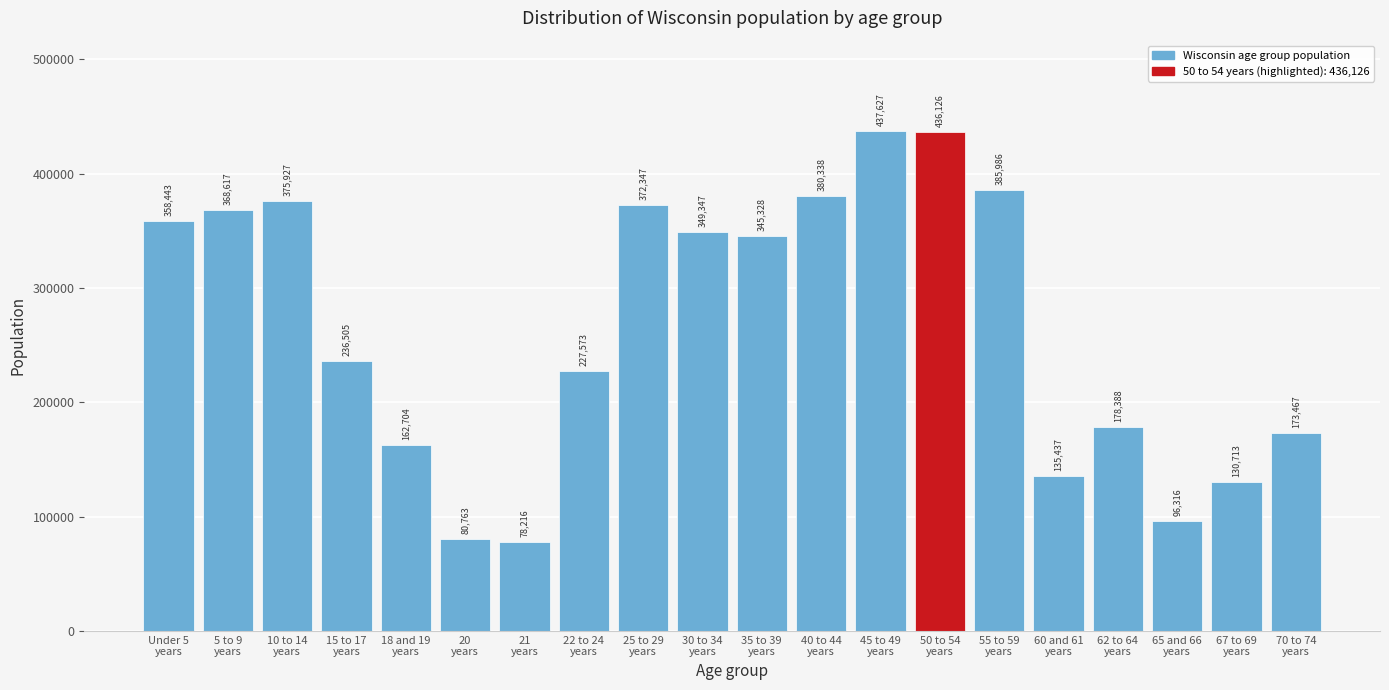

Reading left to right, list all the values displayed in this chart.

358443	368617	375927	236505	162704	80763	78216	227573	372347	349347	345328	380338	437627	436126	385986	135437	178388	96316	130713	173467